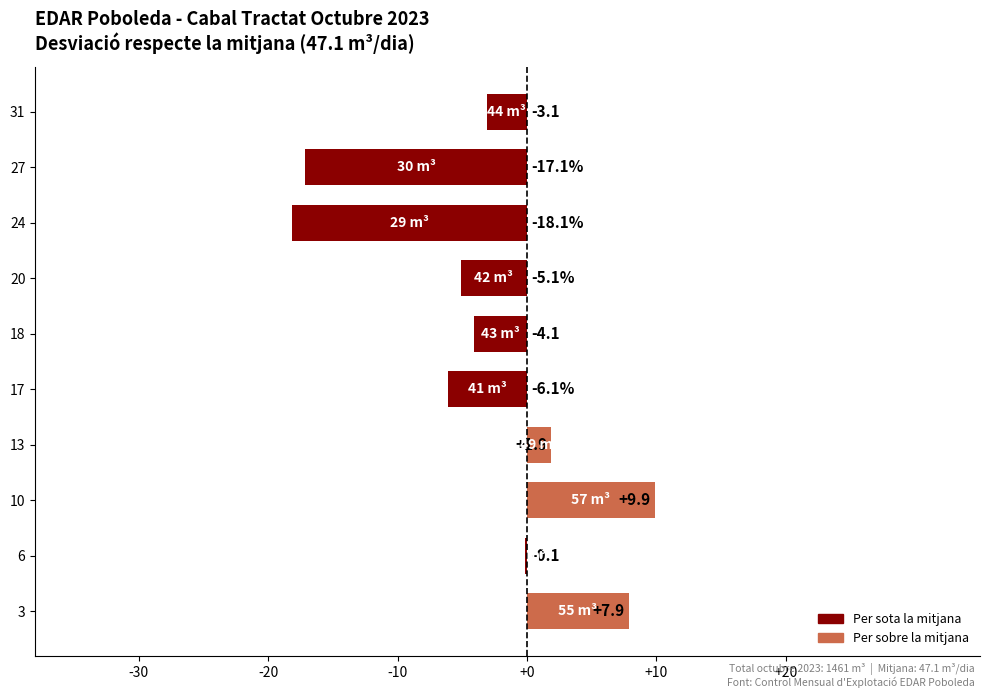

Which has a higher value, 17 or 31?

31